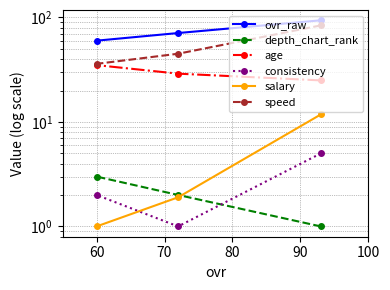

What is the difference between the maximum and minimum values in the consistency series?

4.0